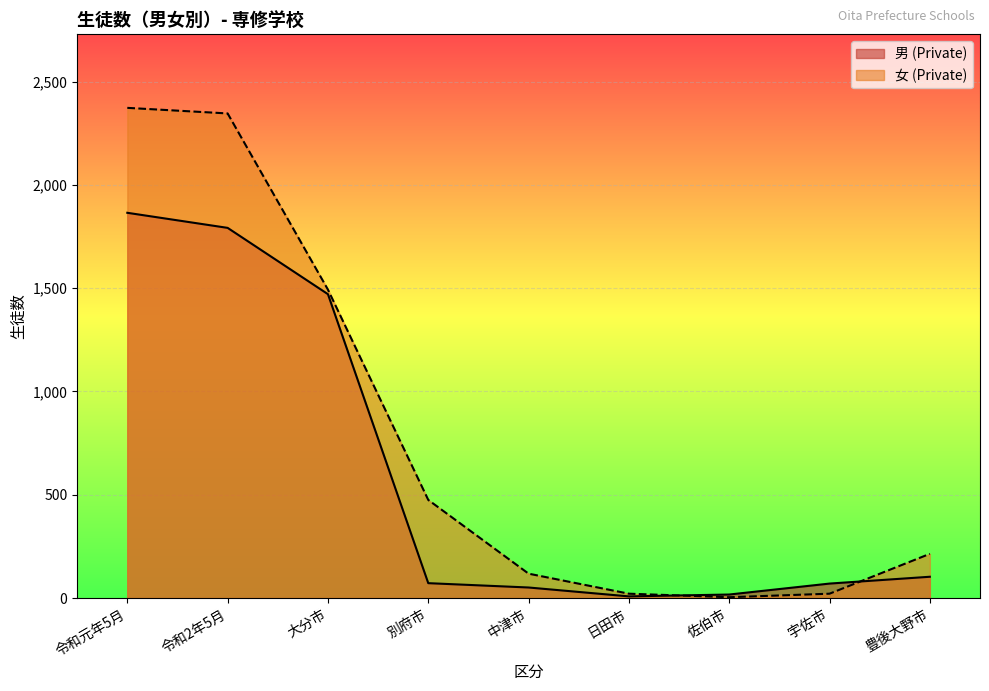

True or false: 男 (Private) has a value of 103 at 豊後大野市.

True